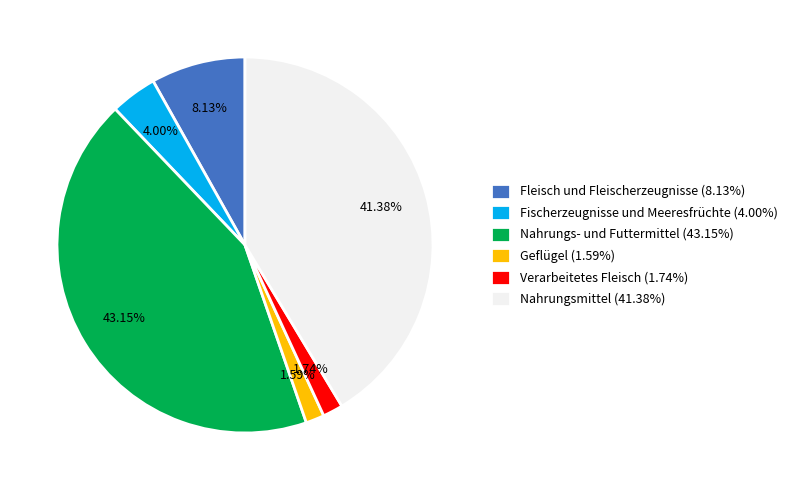

To the nearest percent, what portion does Verarbeitetes Fleisch represent?

2%